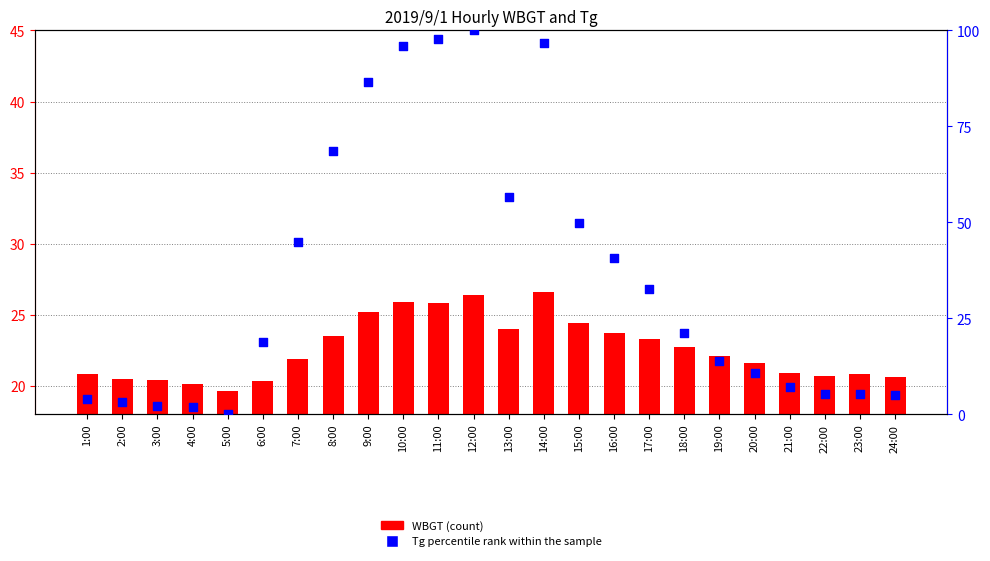

Which series contains the highest Y value?

percentile rank within the sample